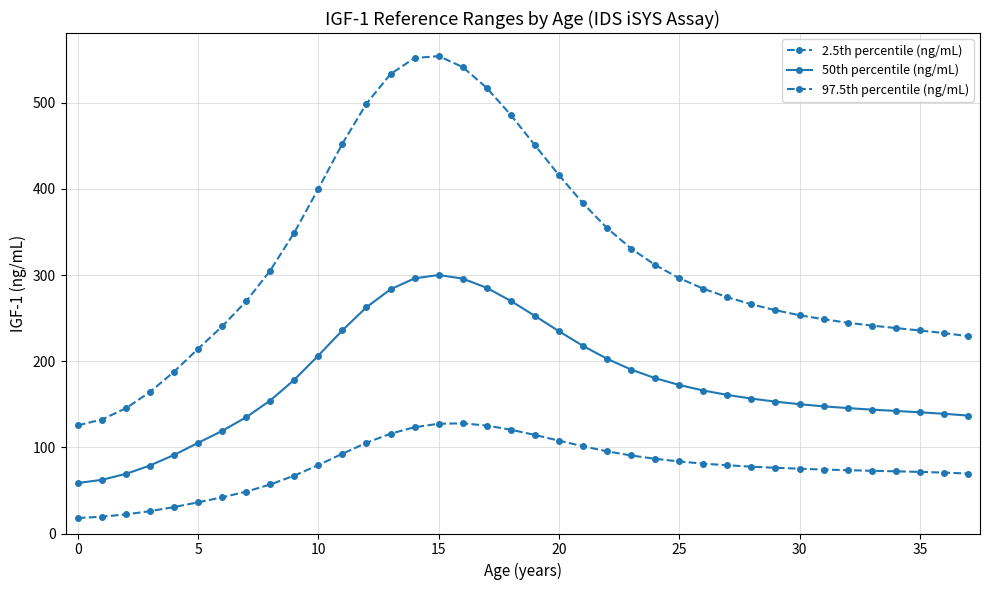

Which series has the largest total across all categories?

97.5th percentile (ng/mL)